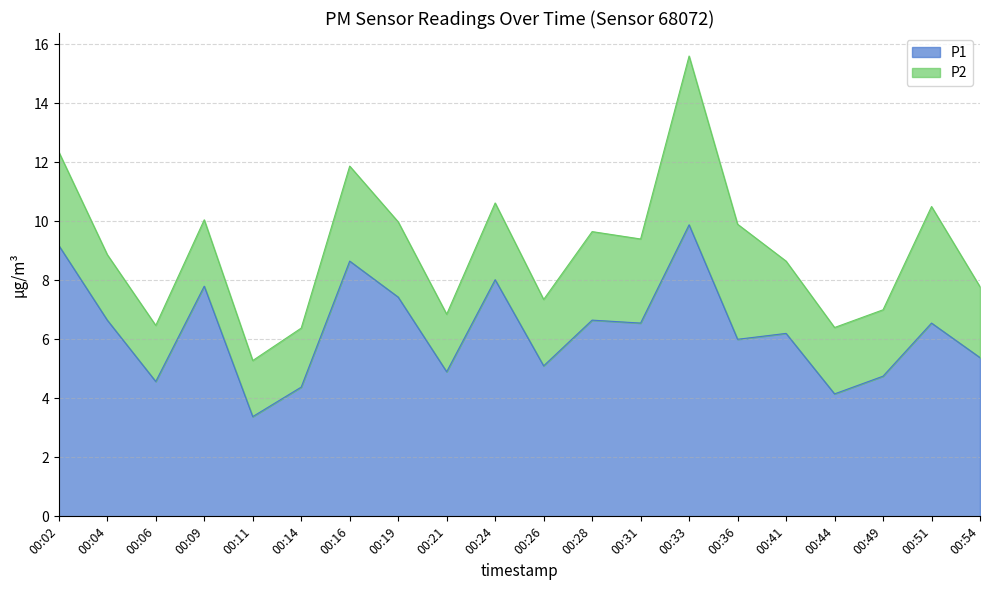

Reading left to right, transcribe all the data shown in this chart.

00:02=9.2	00:04=6.7	00:06=4.6	00:09=7.8	00:11=3.4	00:14=4.4	00:16=8.7	00:19=7.4	00:21=4.9	00:24=8.0	00:26=5.1	00:28=6.7	00:31=6.5	00:33=9.9	00:36=6.0	00:41=6.2	00:44=4.2	00:49=4.8	00:51=6.5	00:54=5.4